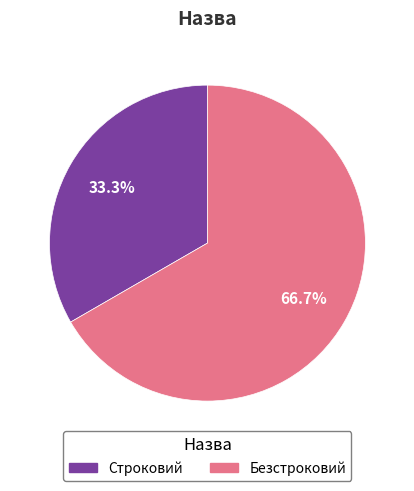

To the nearest percent, what portion does Строковий represent?

33%